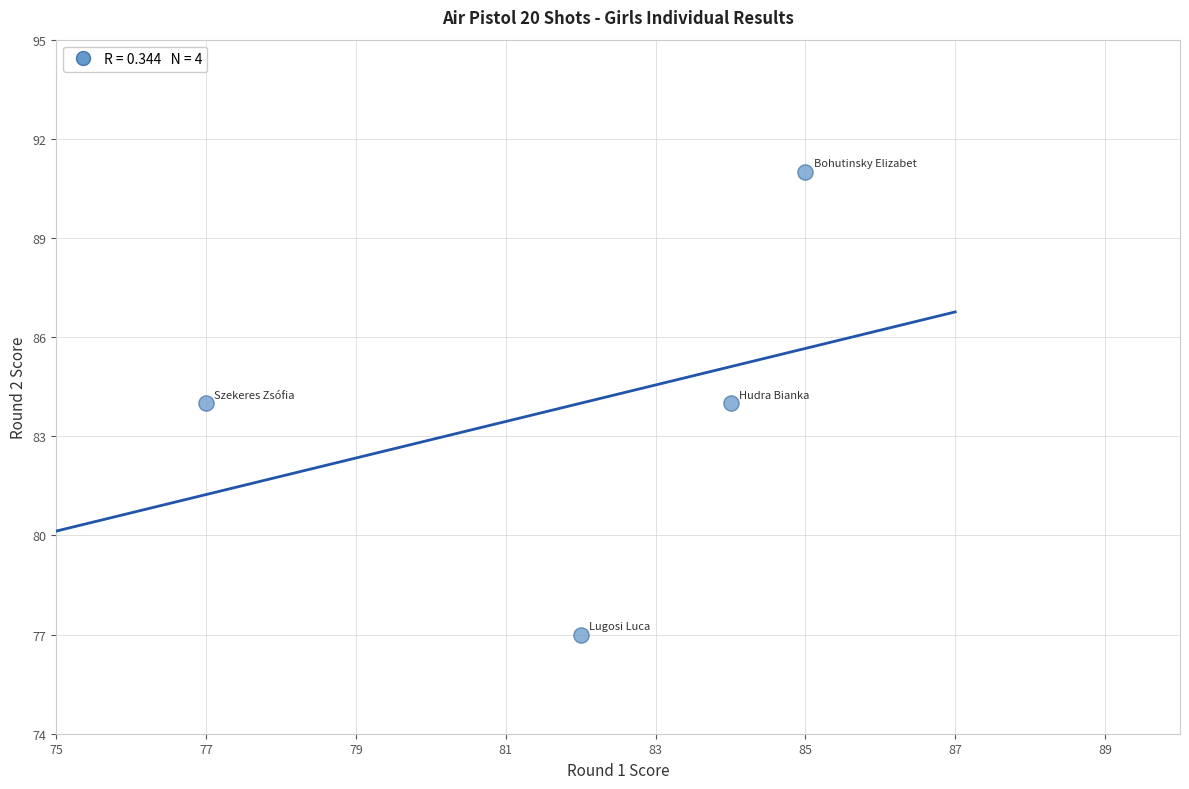

What is the average Y value?

84